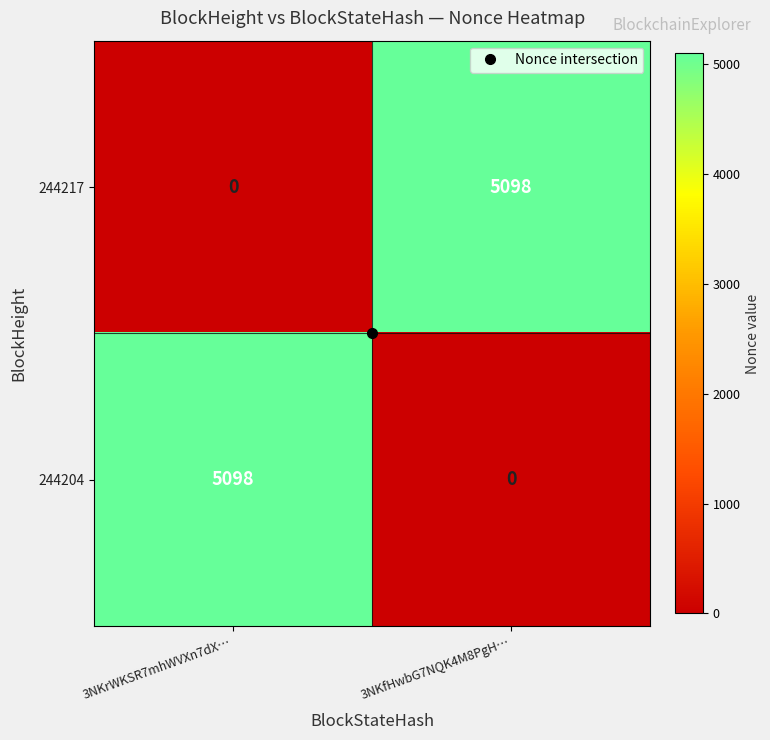

What is the average value of the 244217 series?

2549